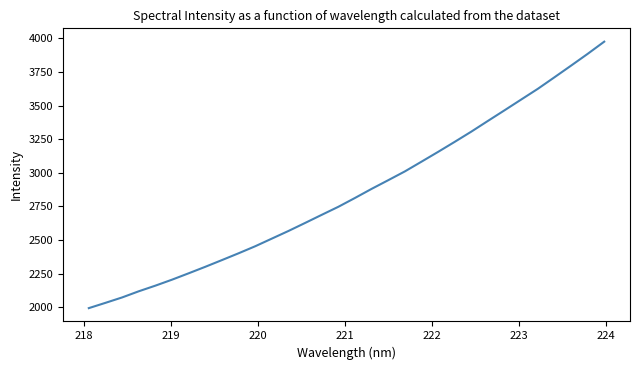

What is the average value?

2853.6